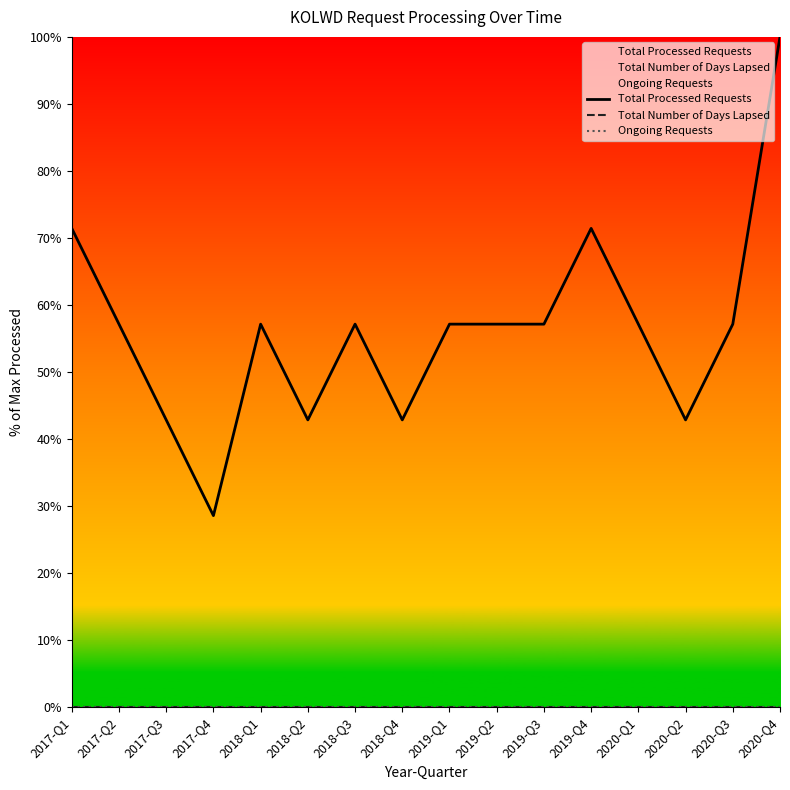

Reading left to right, extract all data points from this chart.

Total Processed Requests: 71.4	57.1	42.9	28.6	57.1	42.9	57.1	42.9	57.1	57.1	57.1	71.4	57.1	42.9	57.1	100.0
Total Number of Days Lapsed: 0.0	0.0	0.0	0.0	0.0	0.0	0.0	0.0	0.0	0.0	0.0	0.0	0.0	0.0	0.0	0.0
Ongoing Requests: 0.0	0.0	0.0	0.0	0.0	0.0	0.0	0.0	0.0	0.0	0.0	0.0	0.0	0.0	0.0	0.0